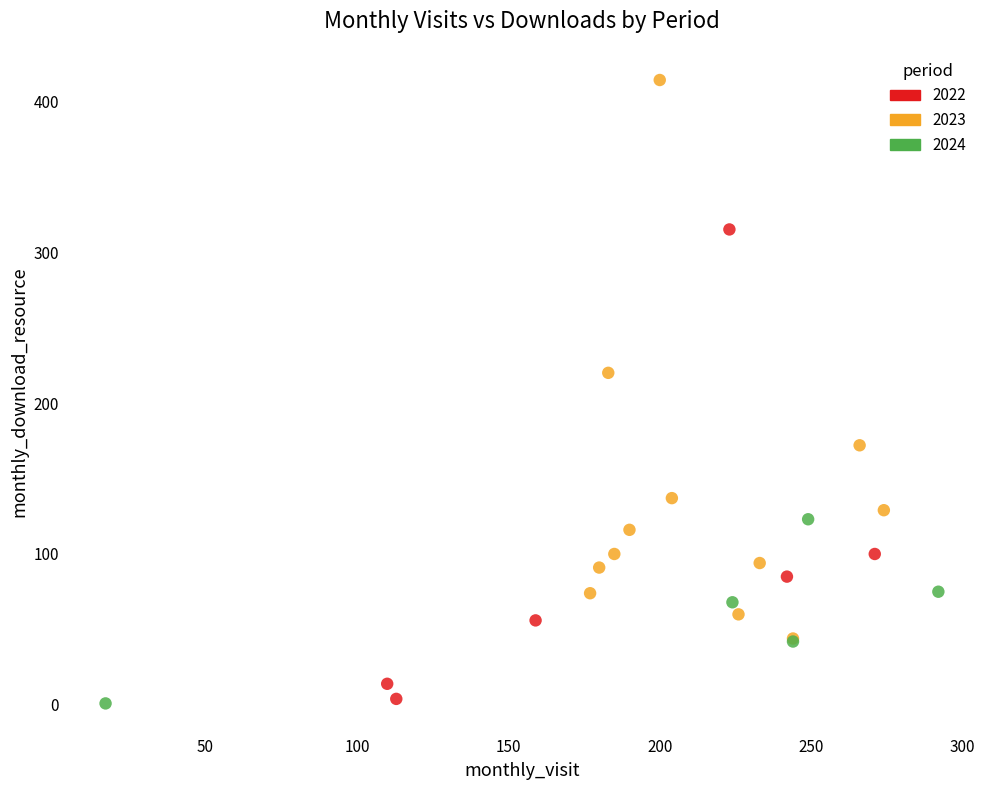

Which series has the largest Y range (max minus min)?

2023